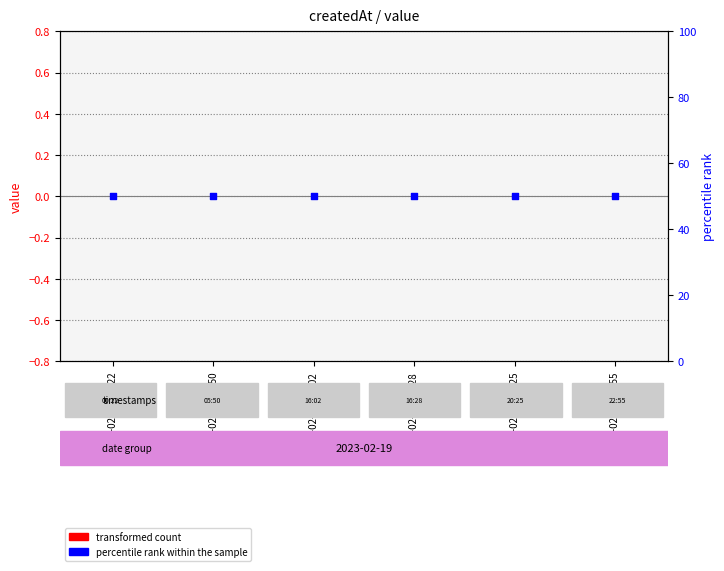

At how many categories does at least one series exceed 22?

6